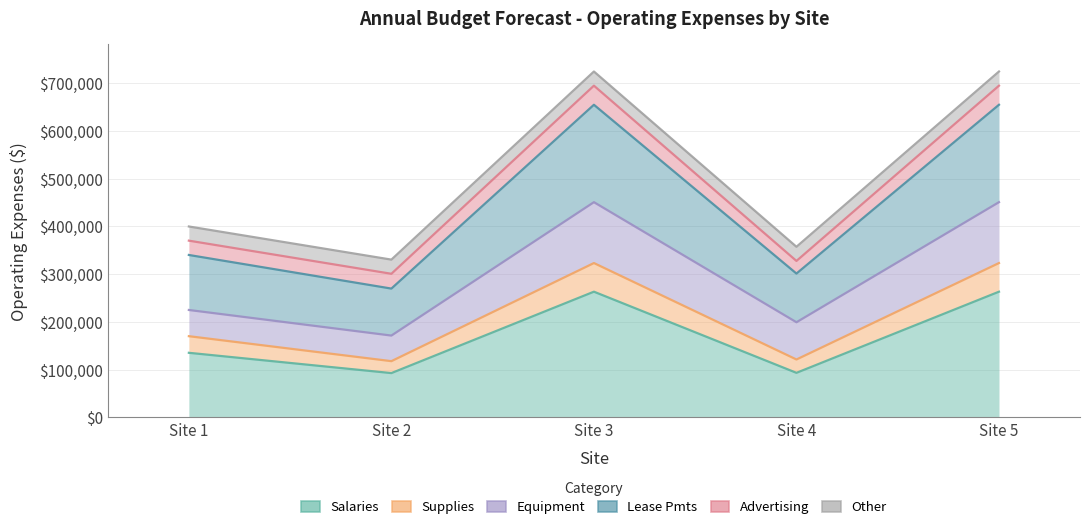

True or false: Lease Pmts has more than 1 points higher than both neighbors.

False